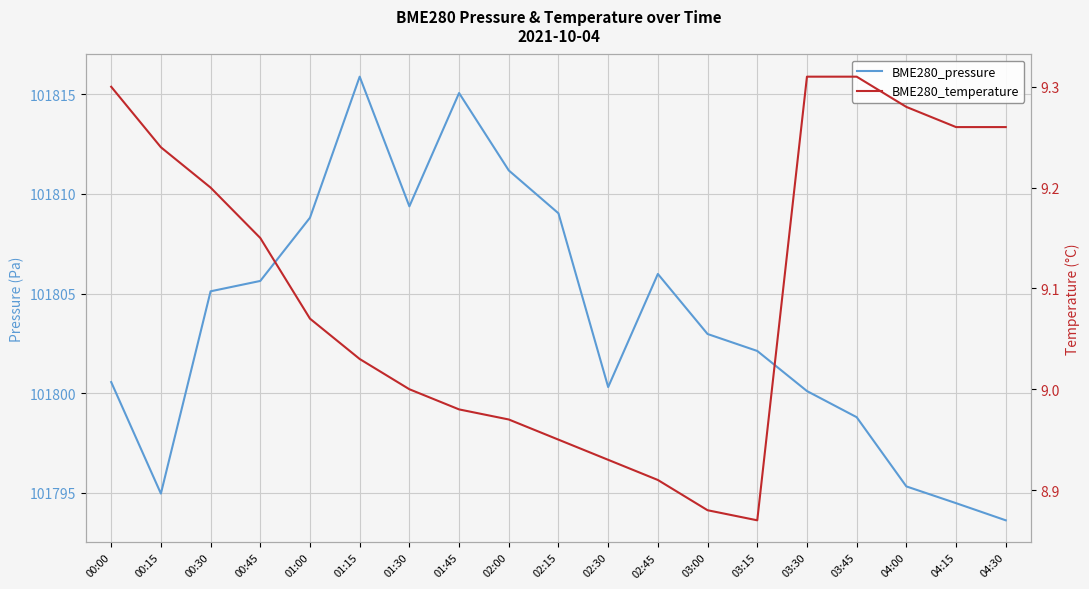

What are all the series names shown in the legend?

BME280_pressure, BME280_temperature